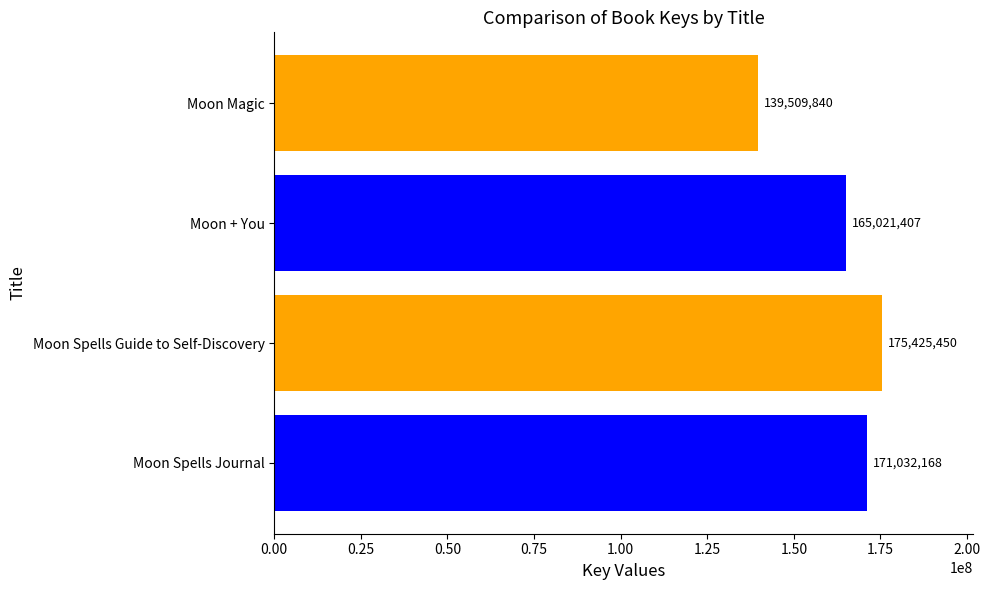

How many bars are there in total?

4